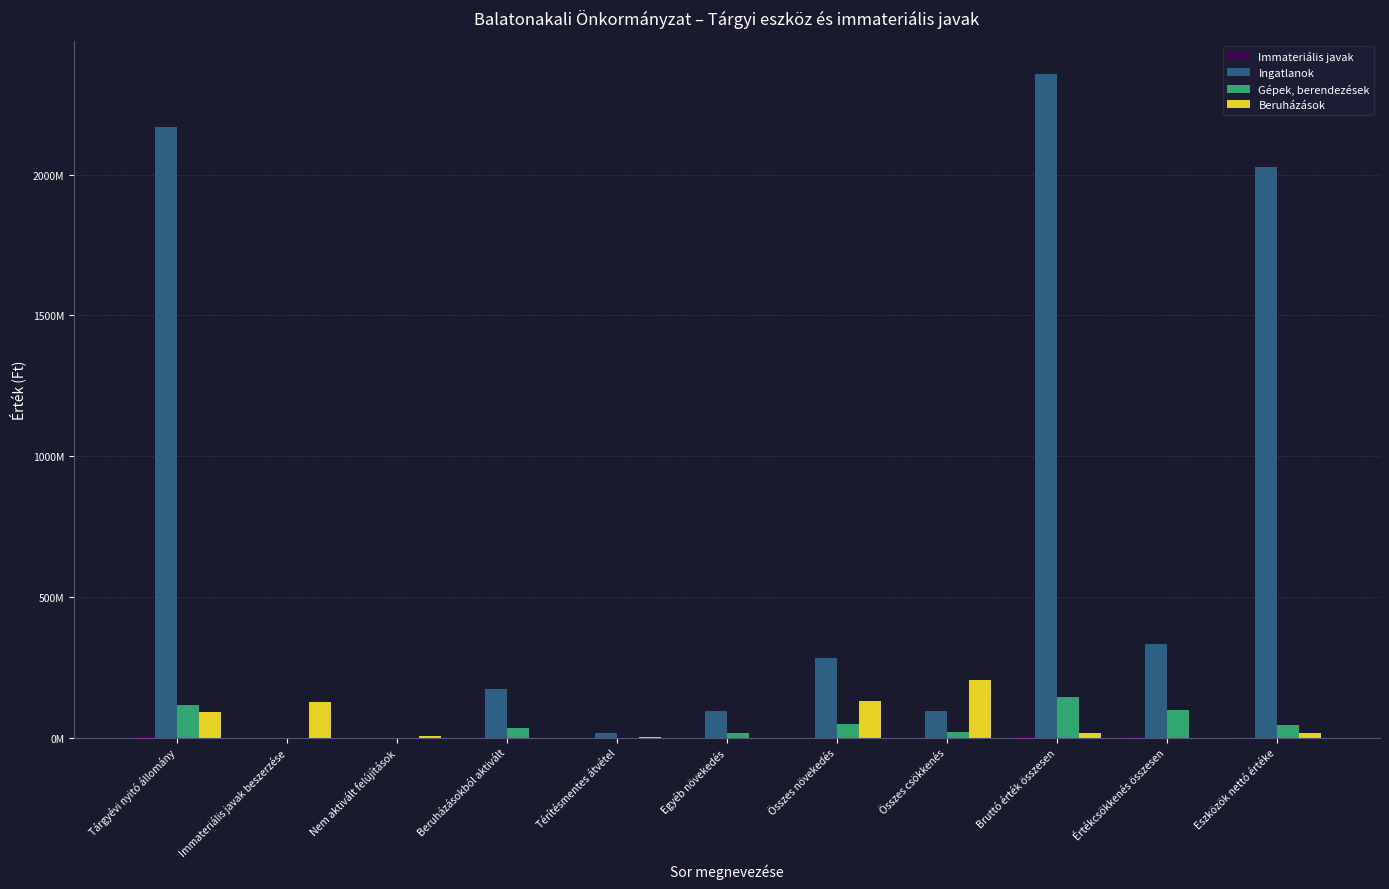

Is it true that Gépek, berendezések equals 15643470 at Egyéb növekedés?

True